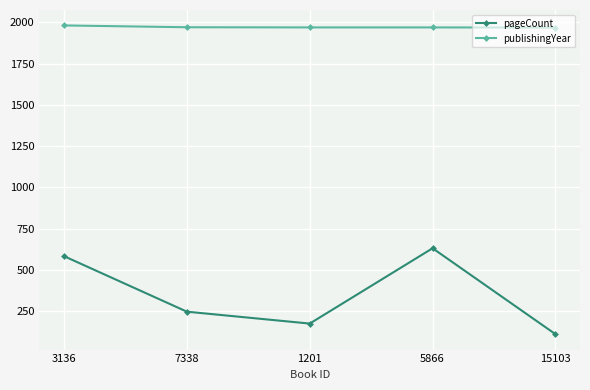

What position from the left is 1201?

3